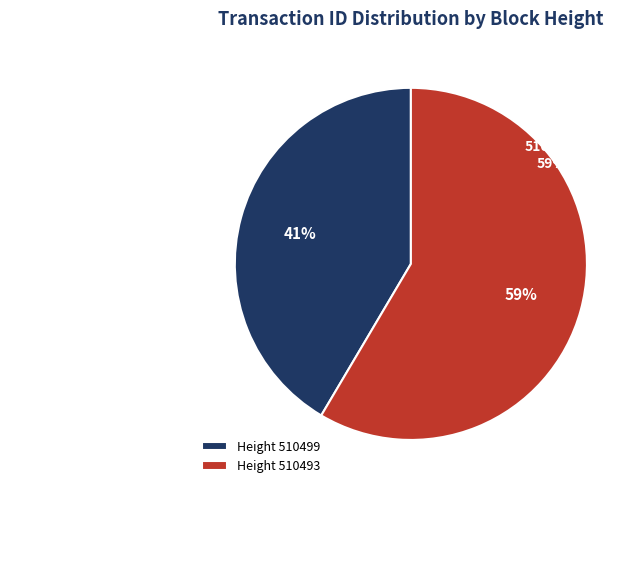

How many slices are in this pie chart?

2